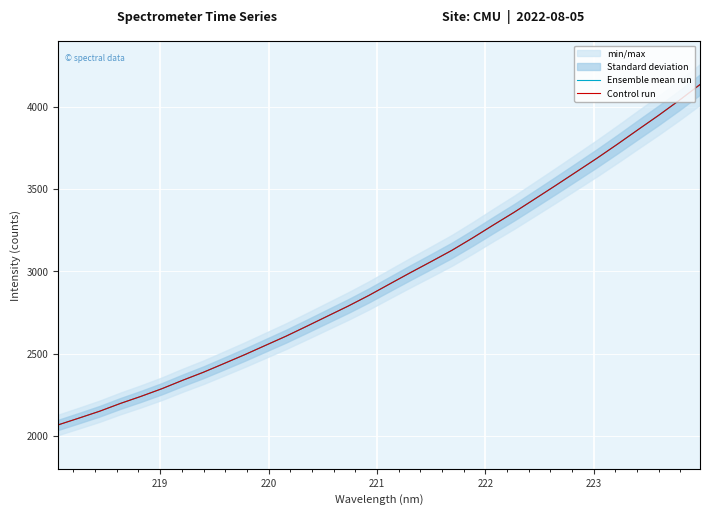

True or false: Ensemble mean run and Control run cross at least once.

False